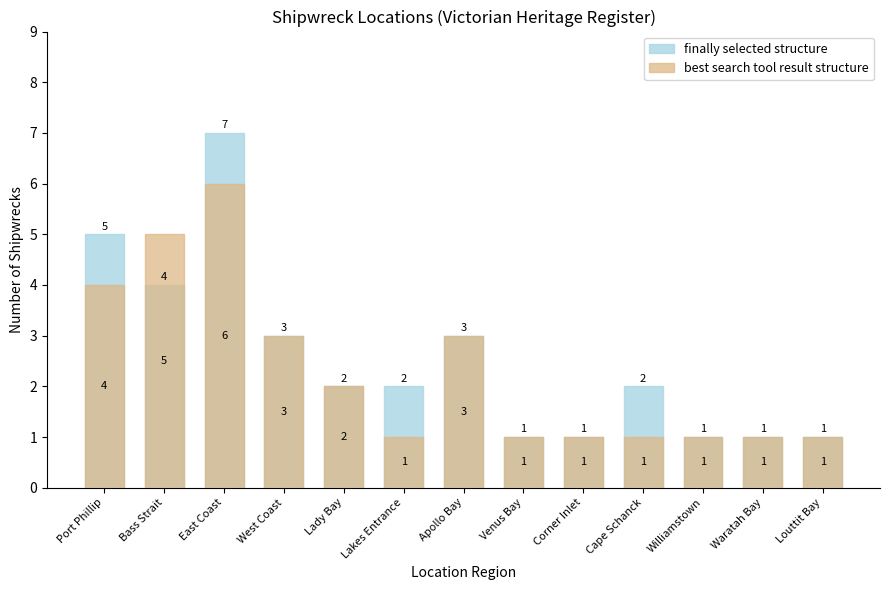

Which series has the largest total across all categories?

finally selected structure